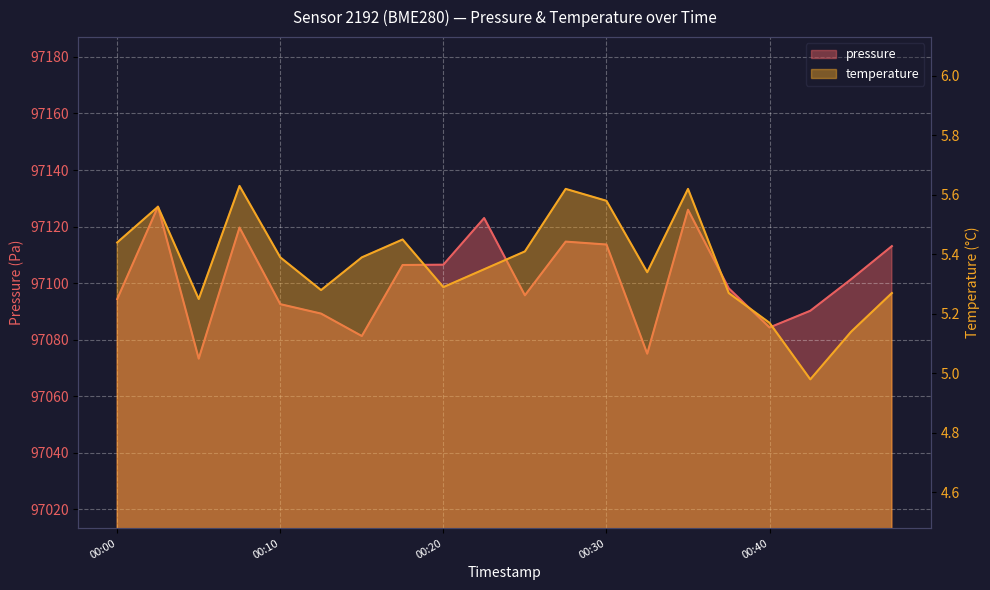

Which series changed the most between 00:10 and 00:18?

pressure